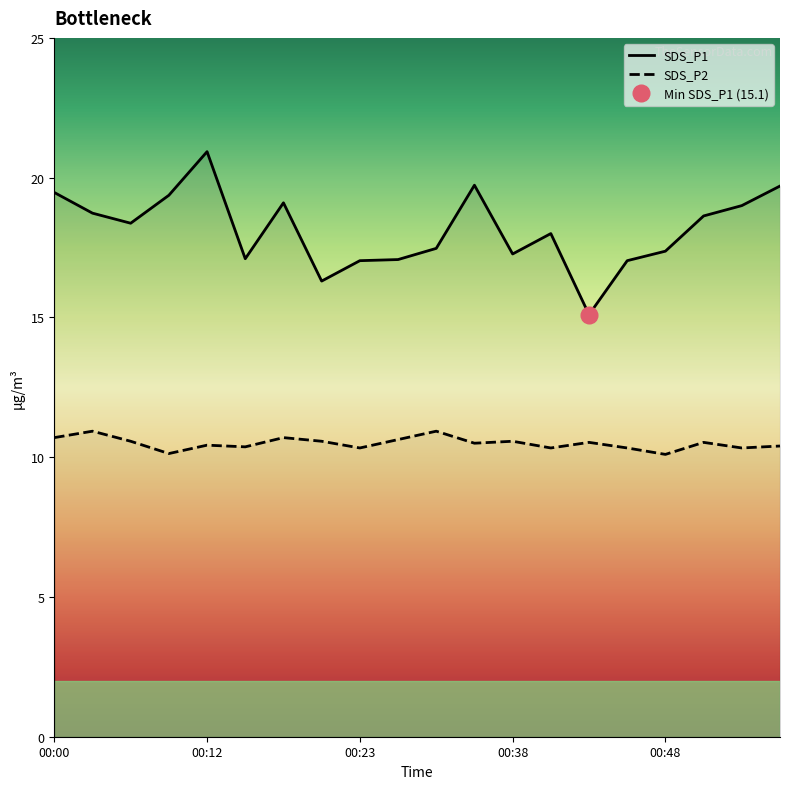

Where does the SDS_P1 series first go above 18?

00:00